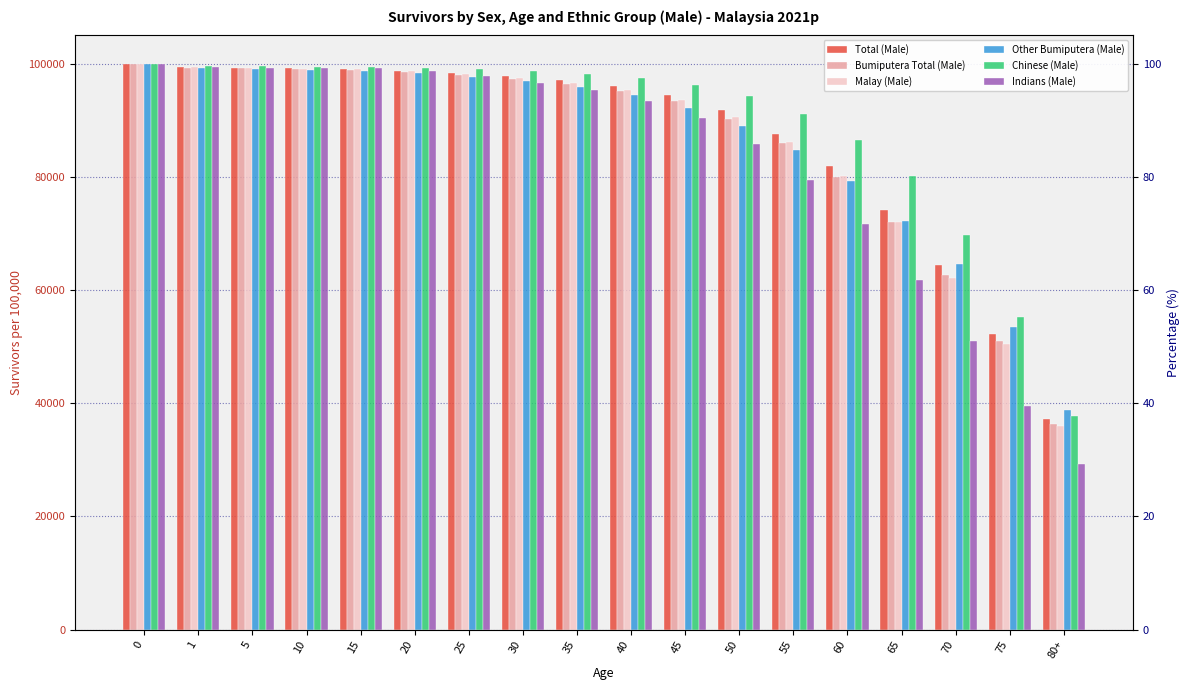

What is the label of the 5th bar from the right?

60